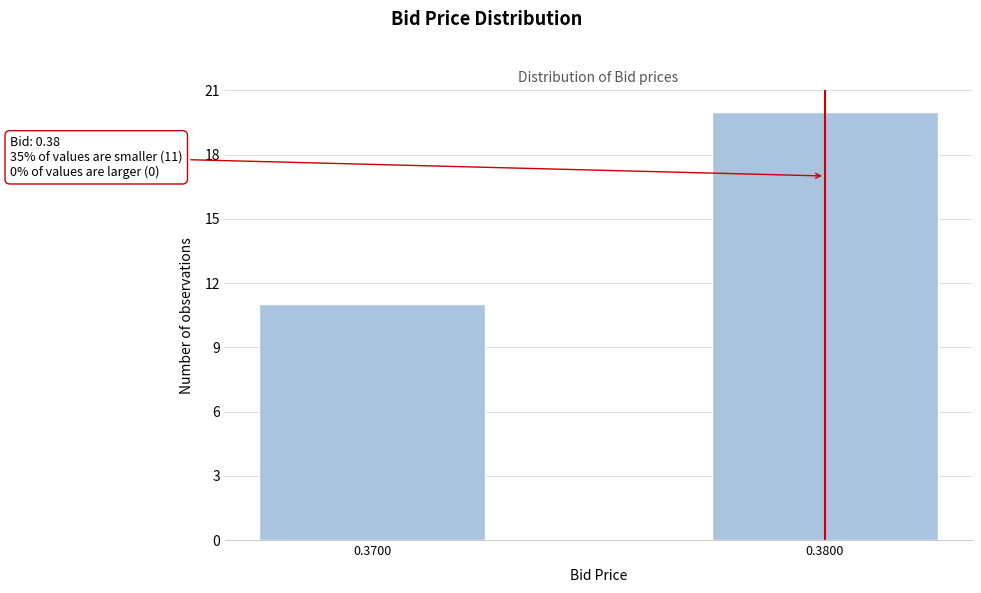

Reading right to left, what are all the values shown in this chart?

0.3800=20	0.3700=11